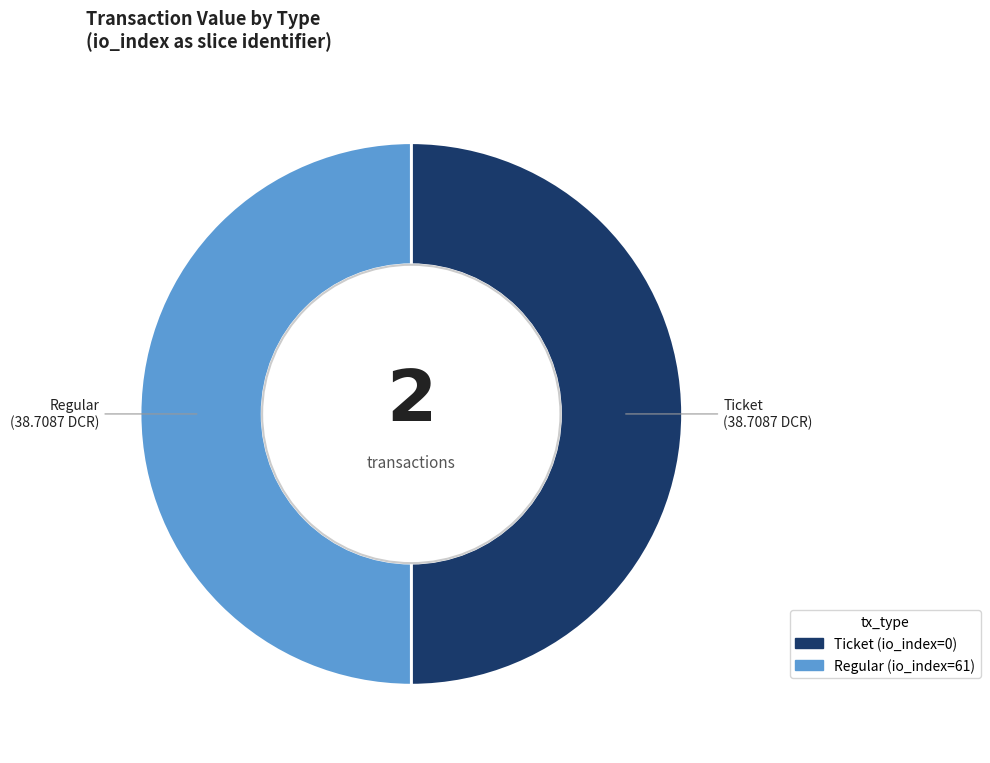

The Regular (io_index=61) slice represents 50% of the pie. True or false?

True